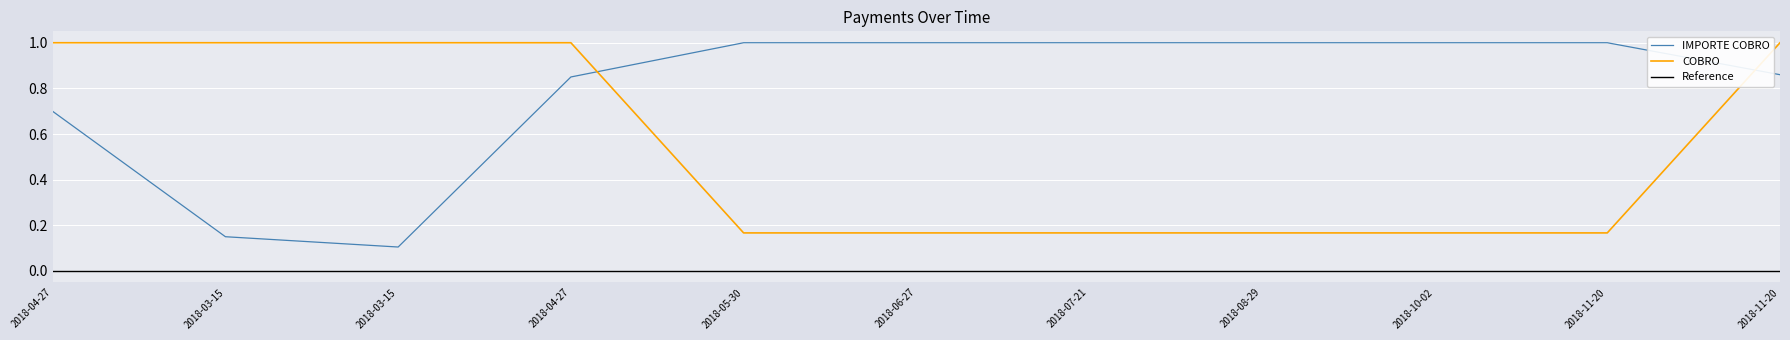

What is the label of the 4th point from the right?

2018-08-29